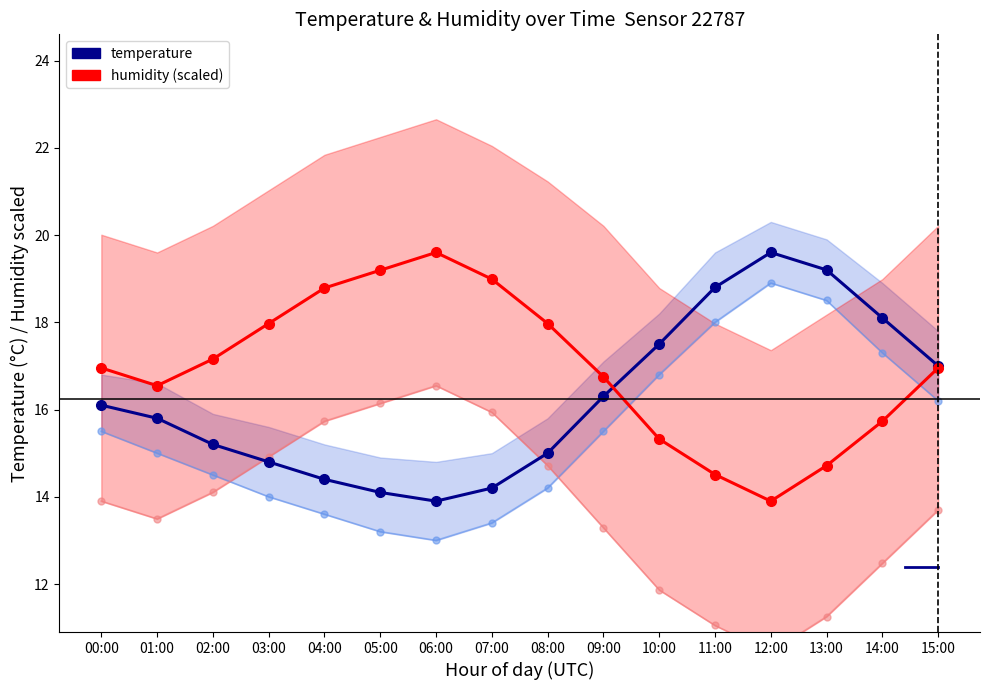

Which has a higher value, 15:00 or 13:00?

13:00